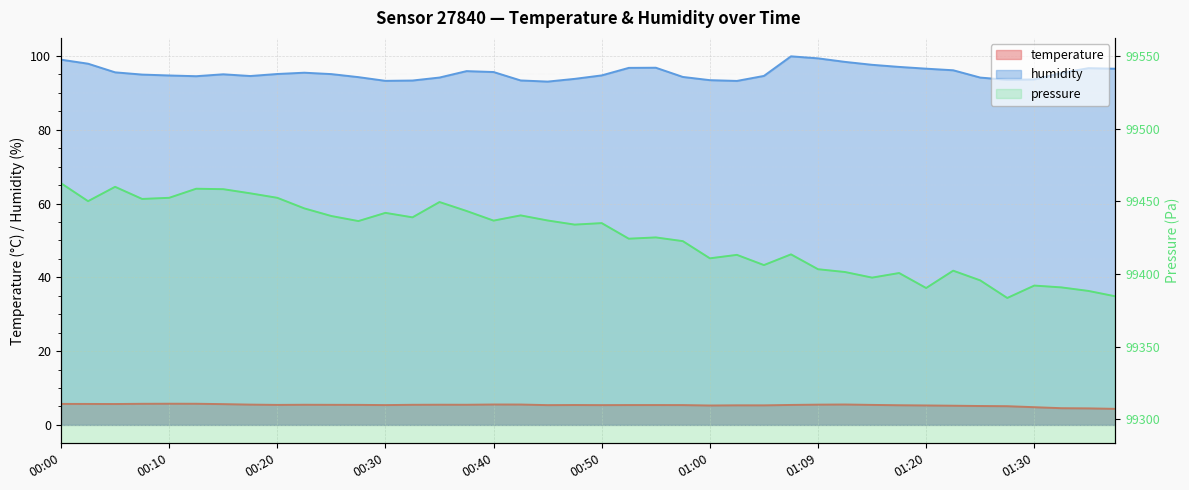

Where is the first local maximum for humidity?

00:15